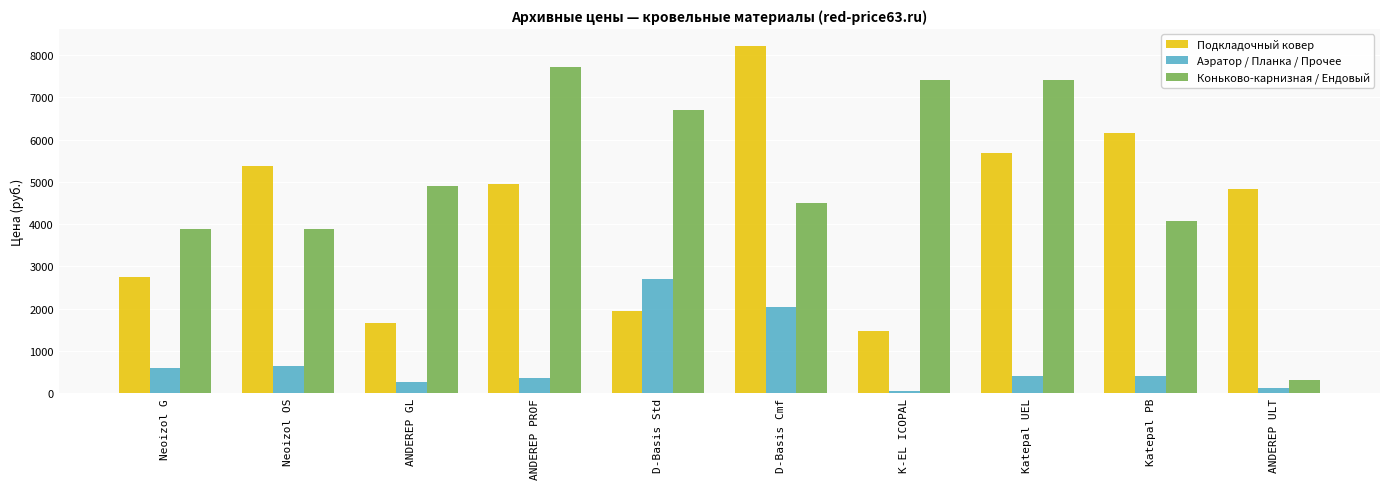

What is the minimum value shown in the chart?

58